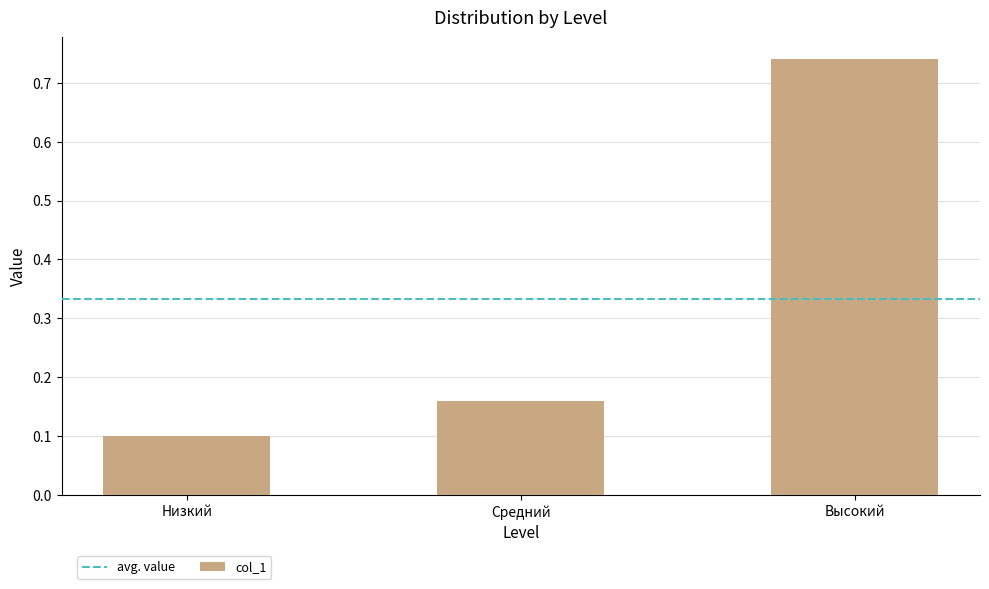

At which label is the value closest to 0?

Низкий